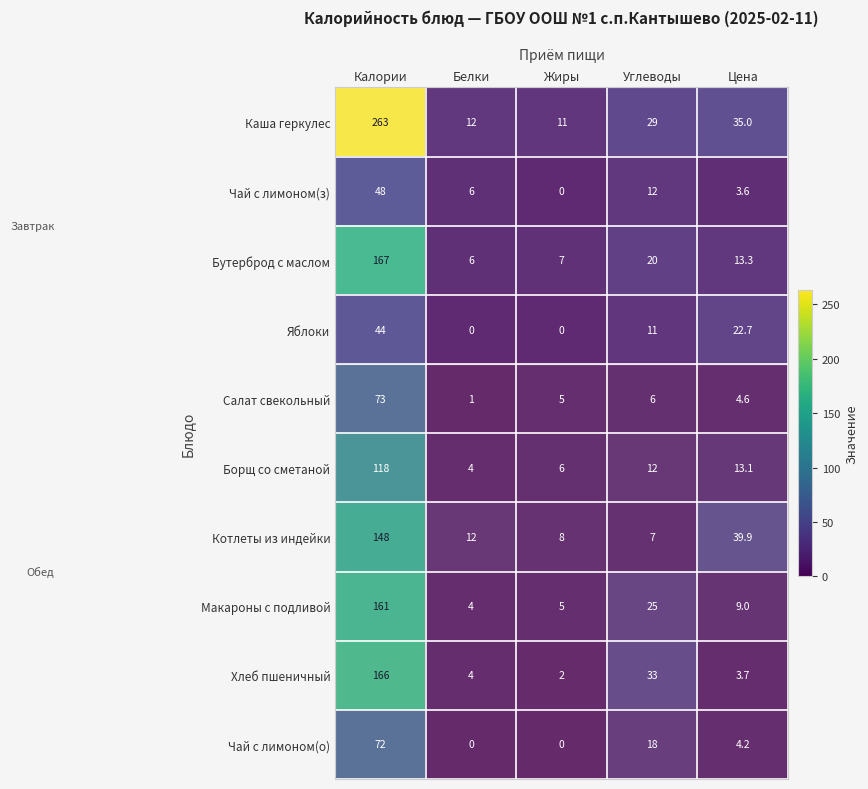

Where does the Бутерброд с маслом series first go above 13?

Калории